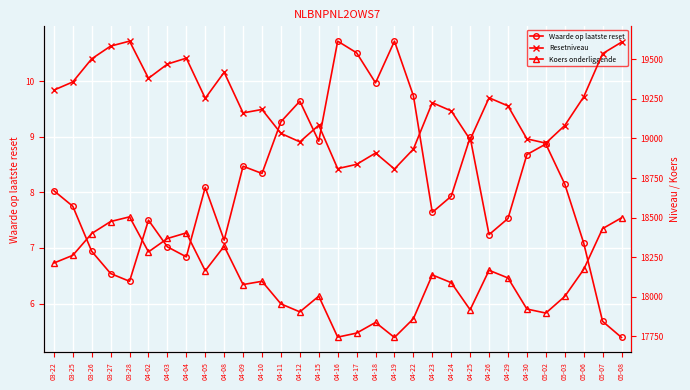

True or false: Koers onderliggende and Waarde op laatste reset cross at least once.

False